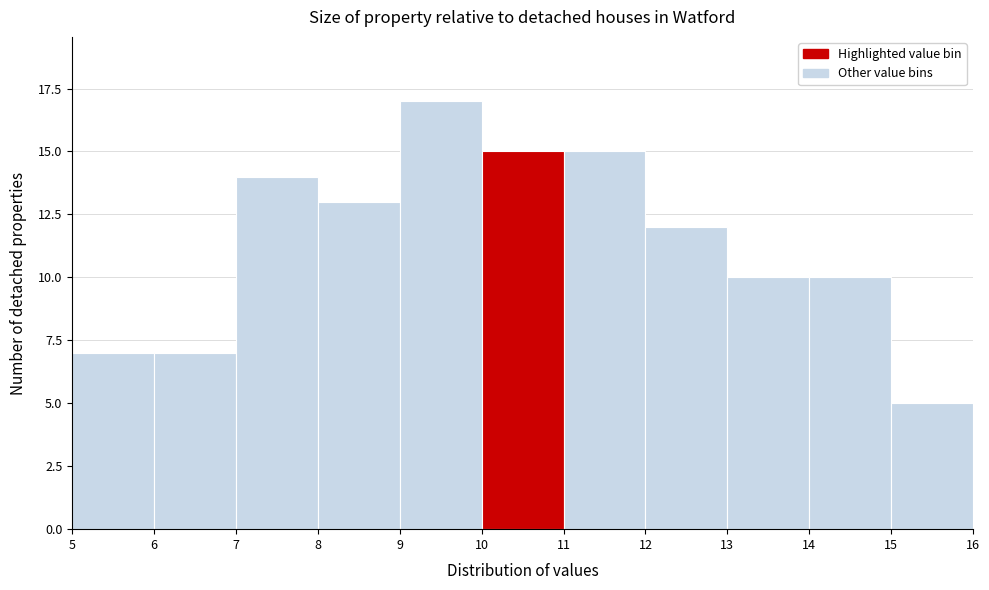

Reading left to right, list every bar in this chart as the range it spans on the x-axis followed by its height. The values are not printed on the chart, so give them approximately, as read against the axis.

5 to 6: 7
6 to 7: 7
7 to 8: 14
8 to 9: 13
9 to 10: 17
10 to 11: 15
11 to 12: 15
12 to 13: 12
13 to 14: 10
14 to 15: 10
15 to 16: 5